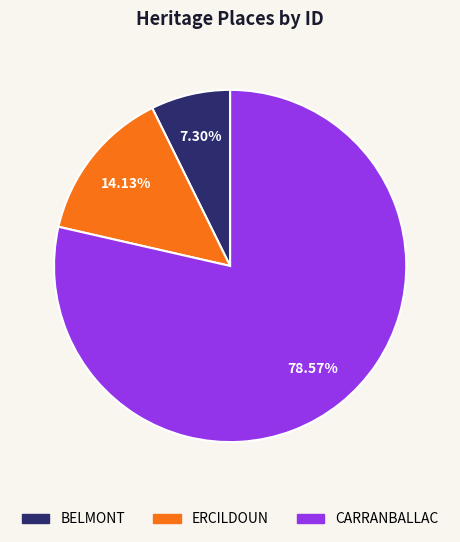

Is it true that CARRANBALLAC is 79% of the pie?

True